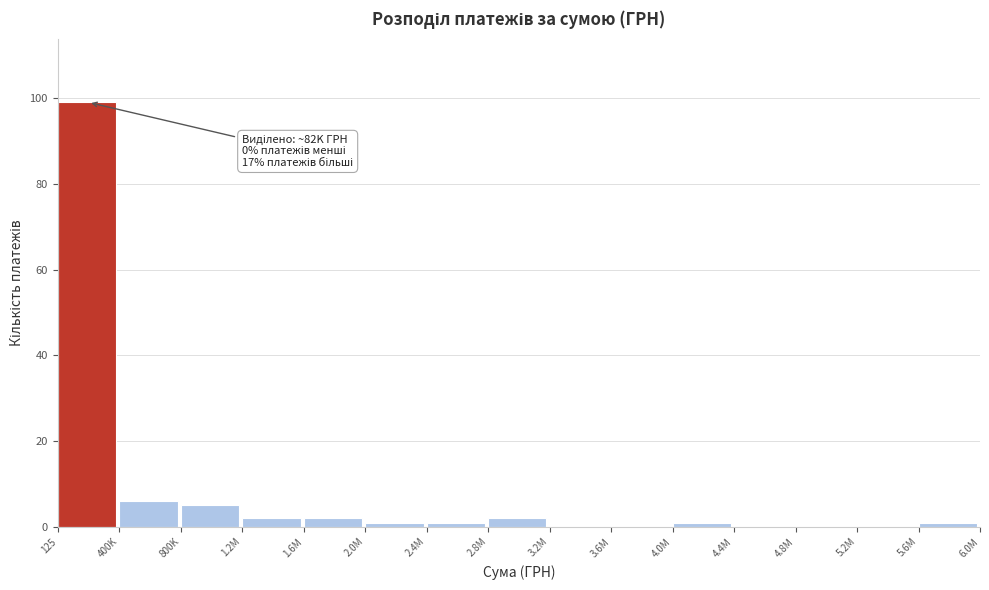

Reading right to left, list all the values displayed in this chart.

5.6M=1	5.2M=0	4.8M=0	4.4M=0	4.0M=1	3.6M=0	3.2M=0	2.8M=2	2.4M=1	2.0M=1	1.6M=2	1.2M=2	800K=5	400K=6	125=99